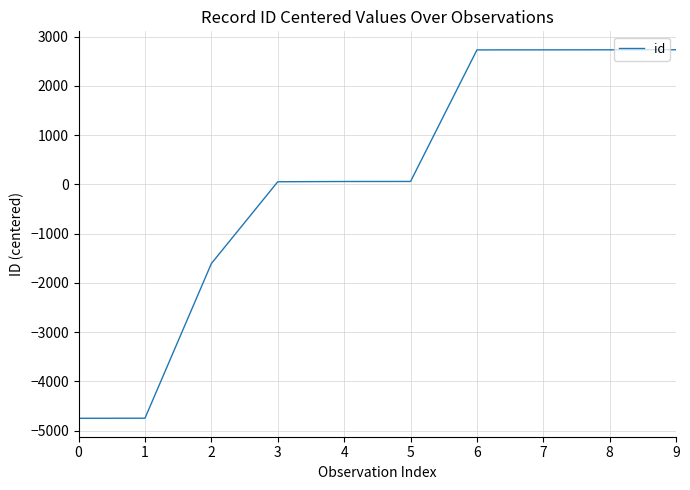

Is it true that the value at 0 is -2318.5?

False